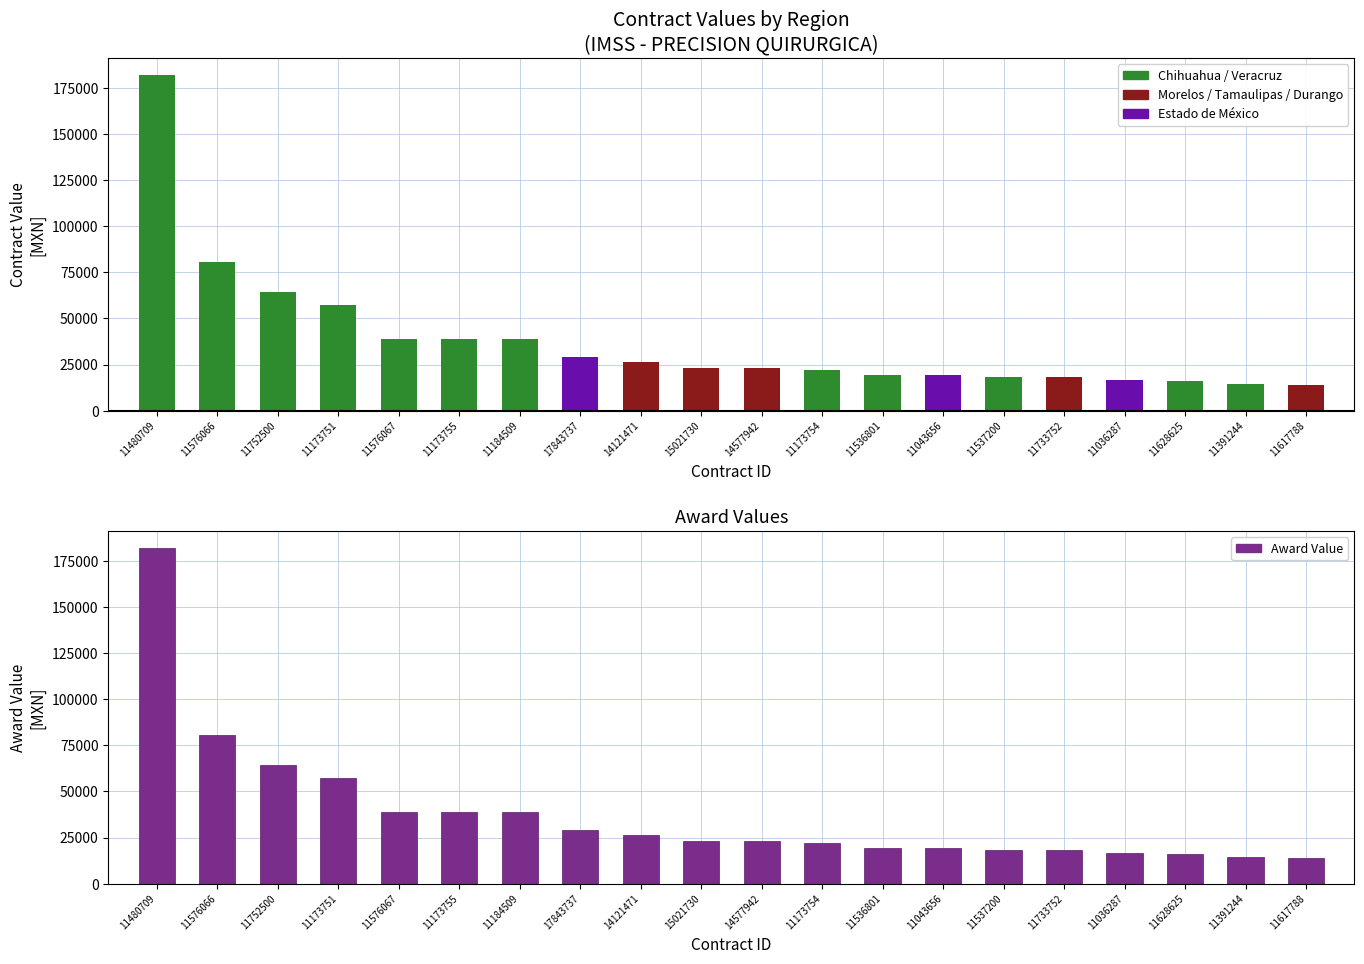

Does the chart contain any negative values?

No